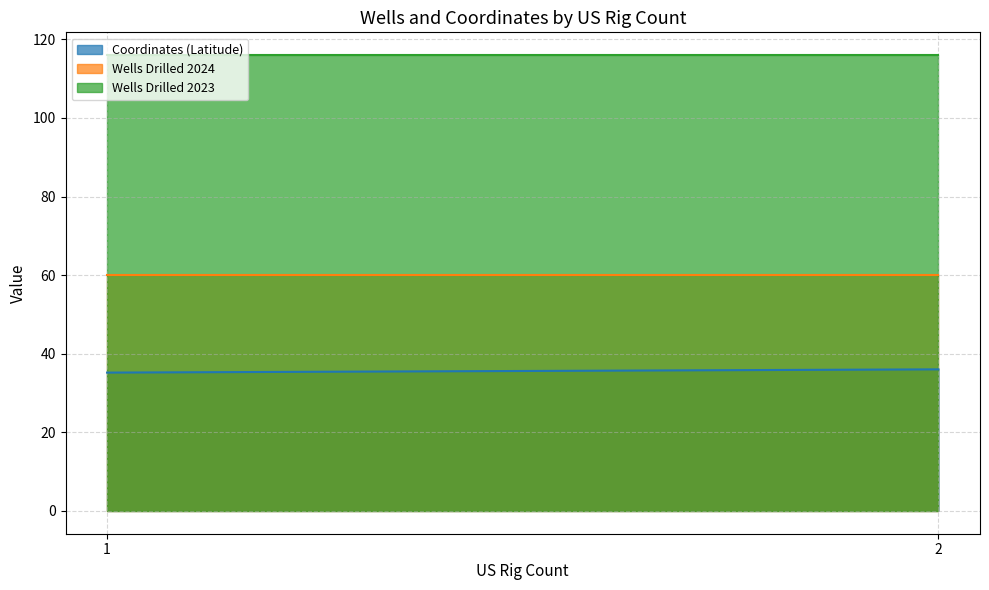

What is the difference between the maximum and minimum values in the Coordinates (Latitude) series?

0.8